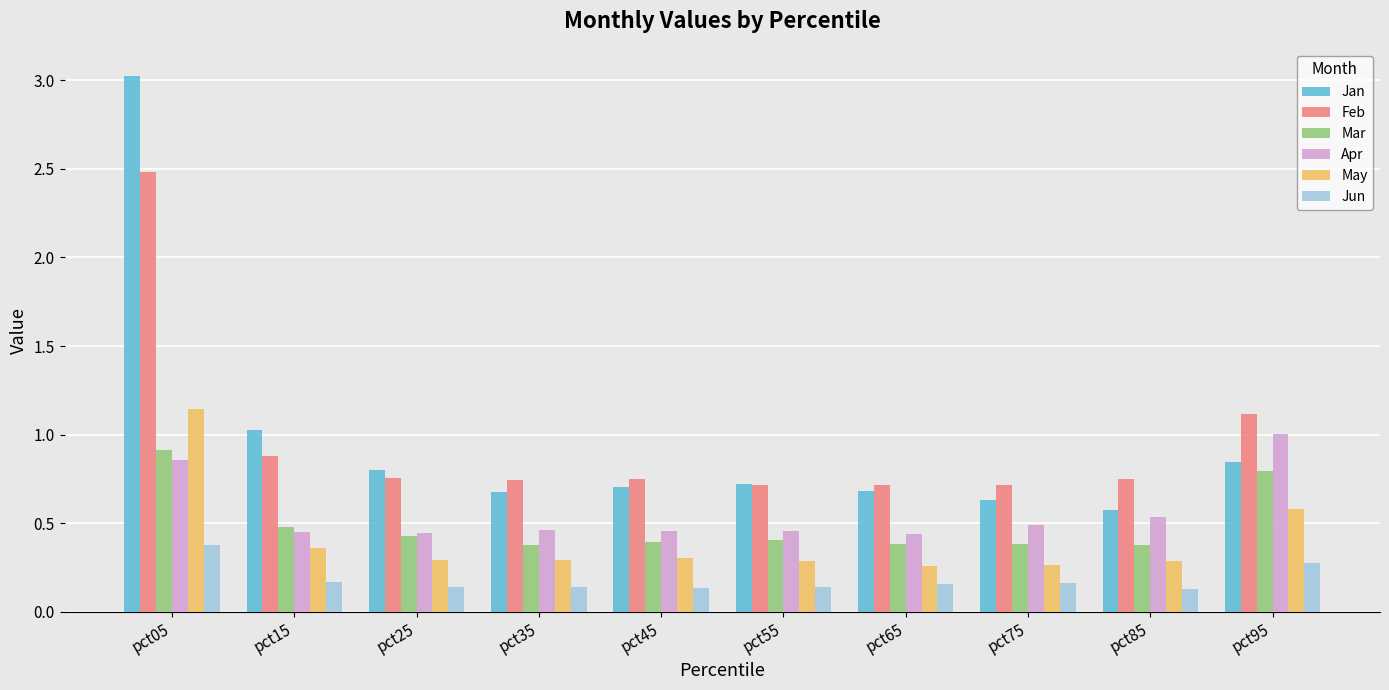

What is the greatest value displayed?

3.0